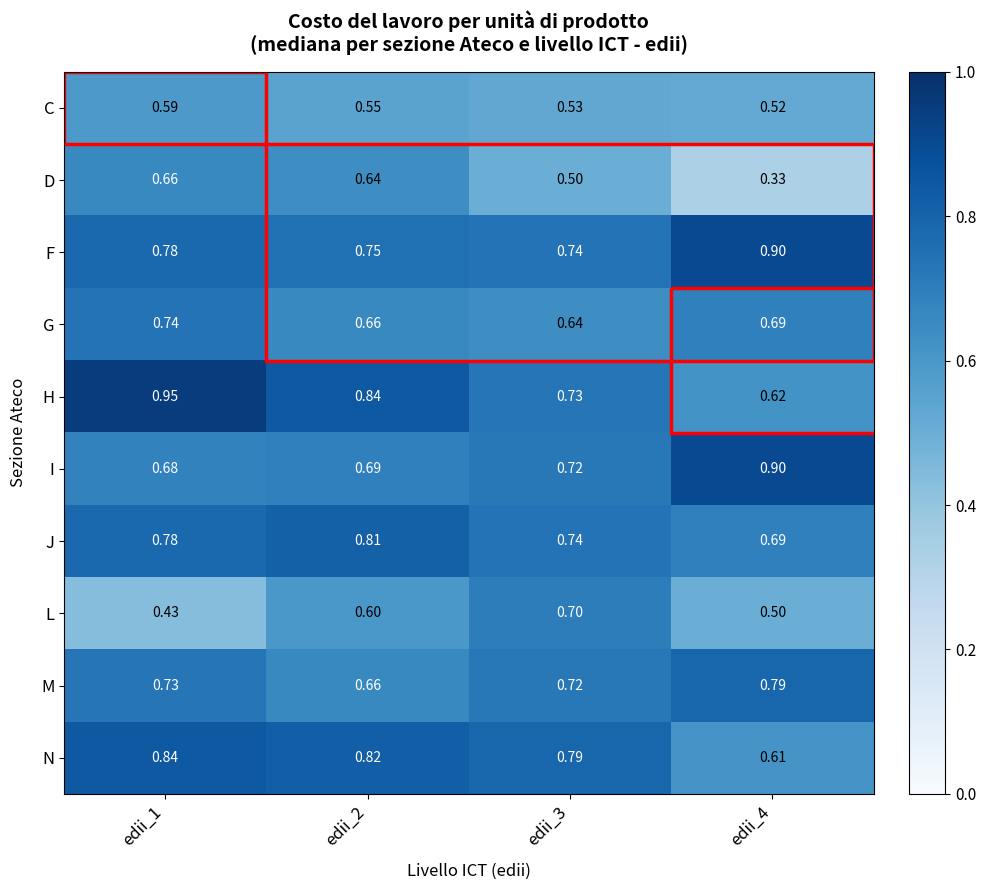

Which series has the largest total across all categories?

F